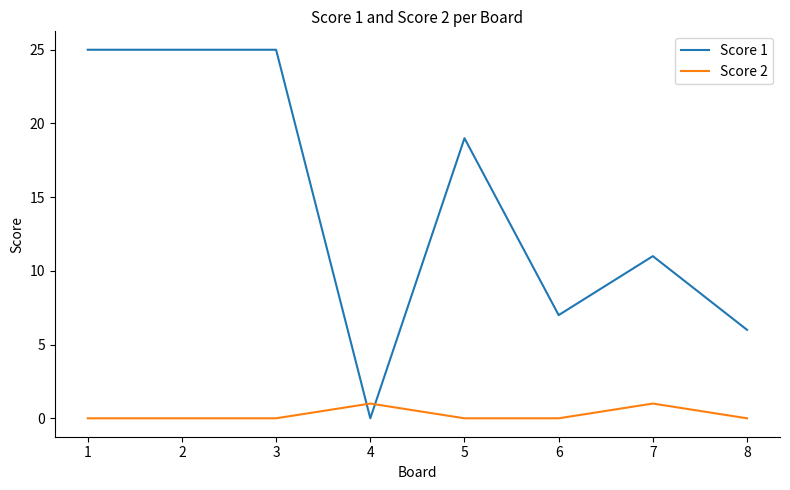

The Score 1 series shows 8 at 8. True or false?

False